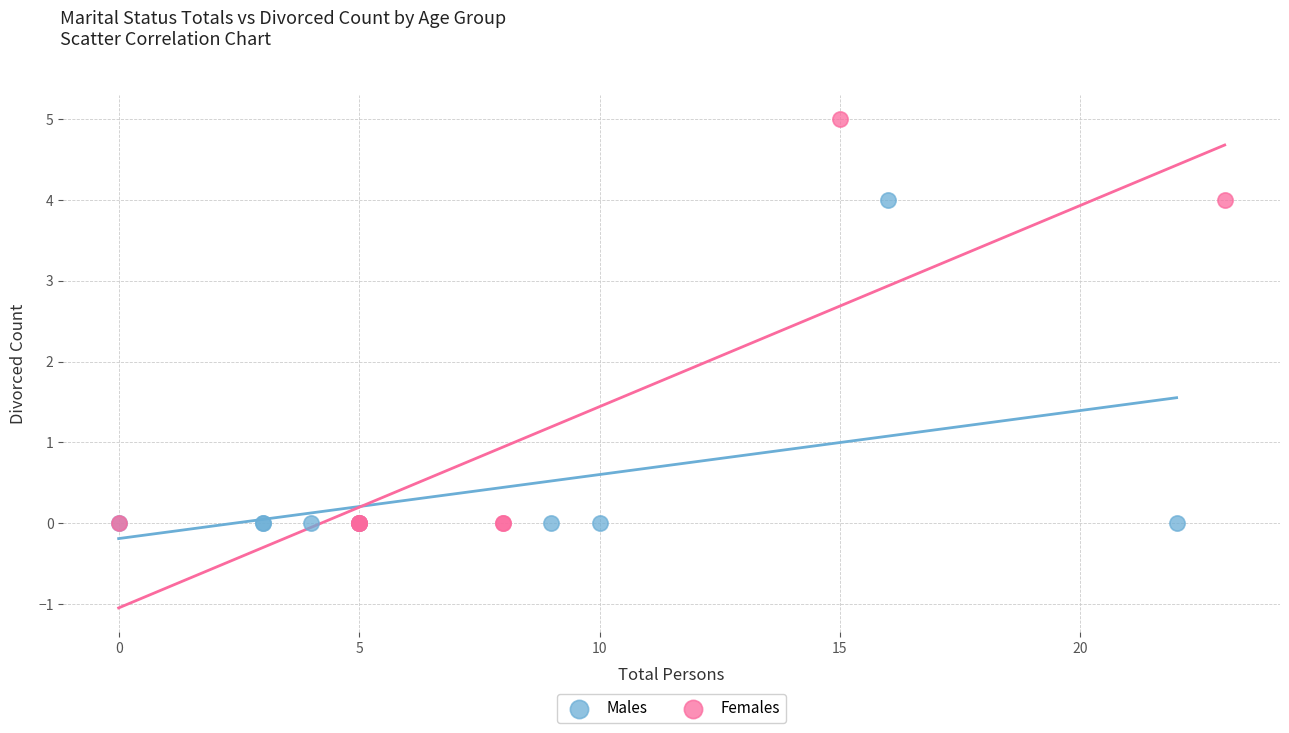

Which series has the widest spread of Y values?

Females